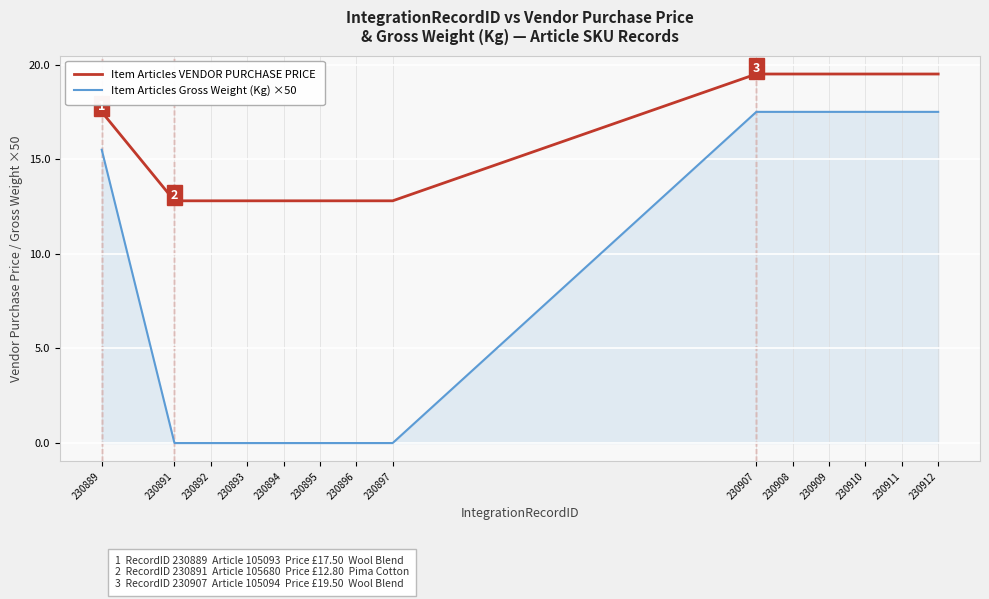

What is the spread (max minus min) of values at 230907?

2.0